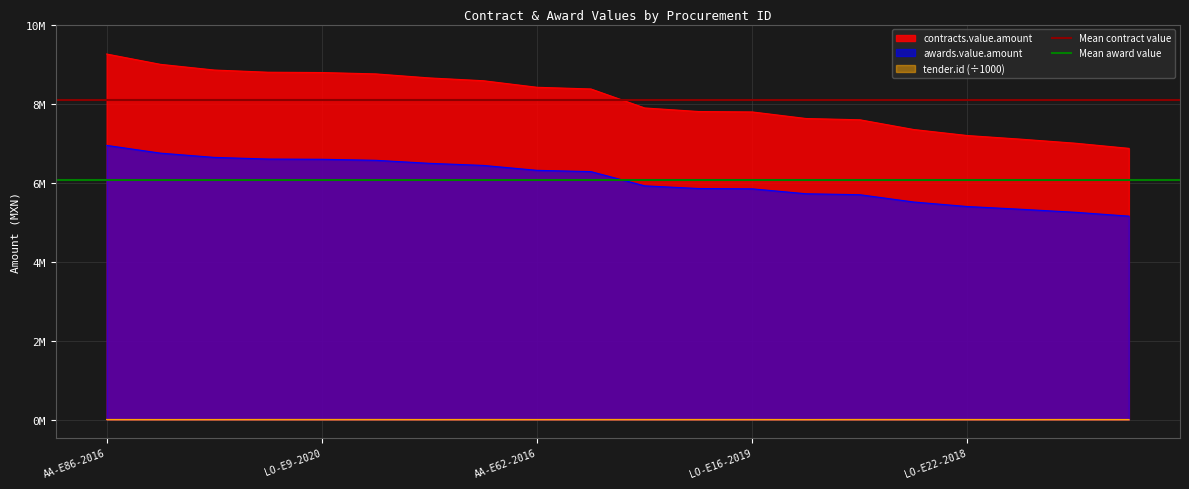

What is the average value of the Mean award value series?

6060290.7